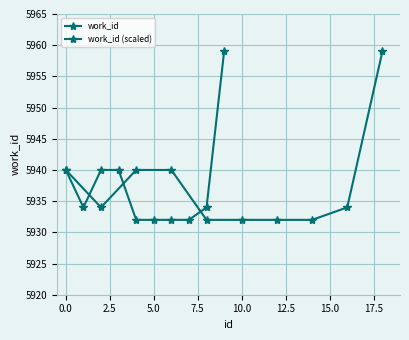

True or false: work_id (scaled) and work_id intersect in this chart.

False